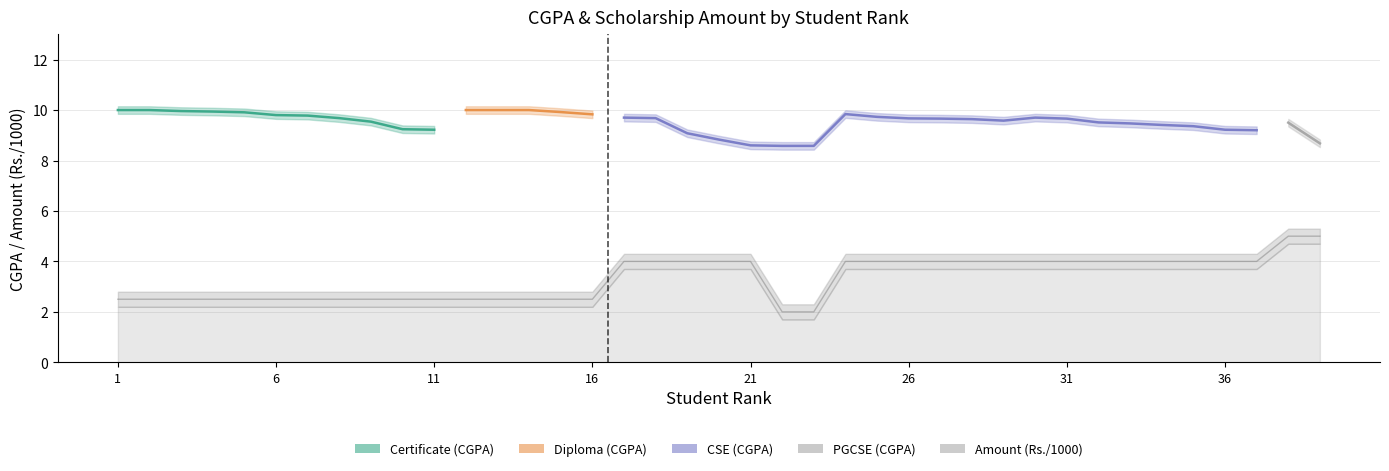

Which label corresponds to the smallest value in the chart?

22